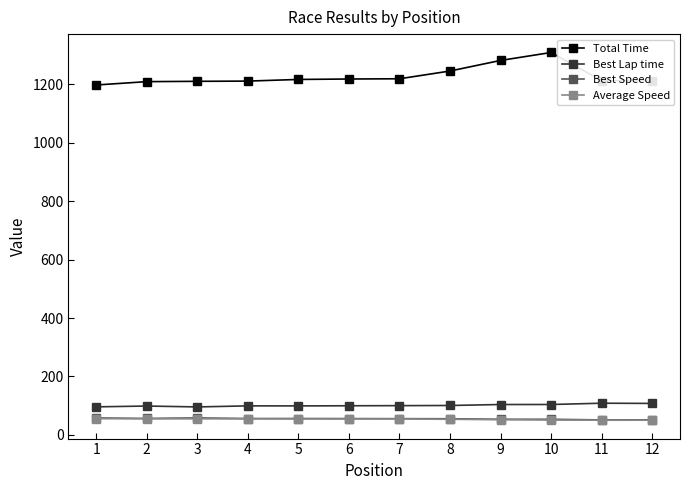

What is the value of the Best Lap time point at the 4th from the left?

99.0